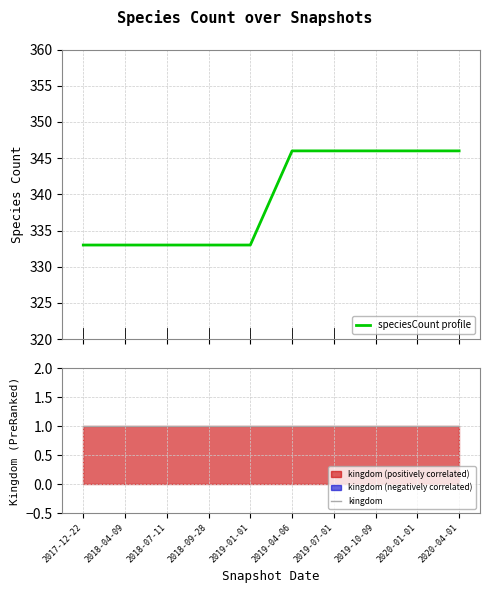

True or false: speciesCount profile has more than 1 interior local peaks.

False